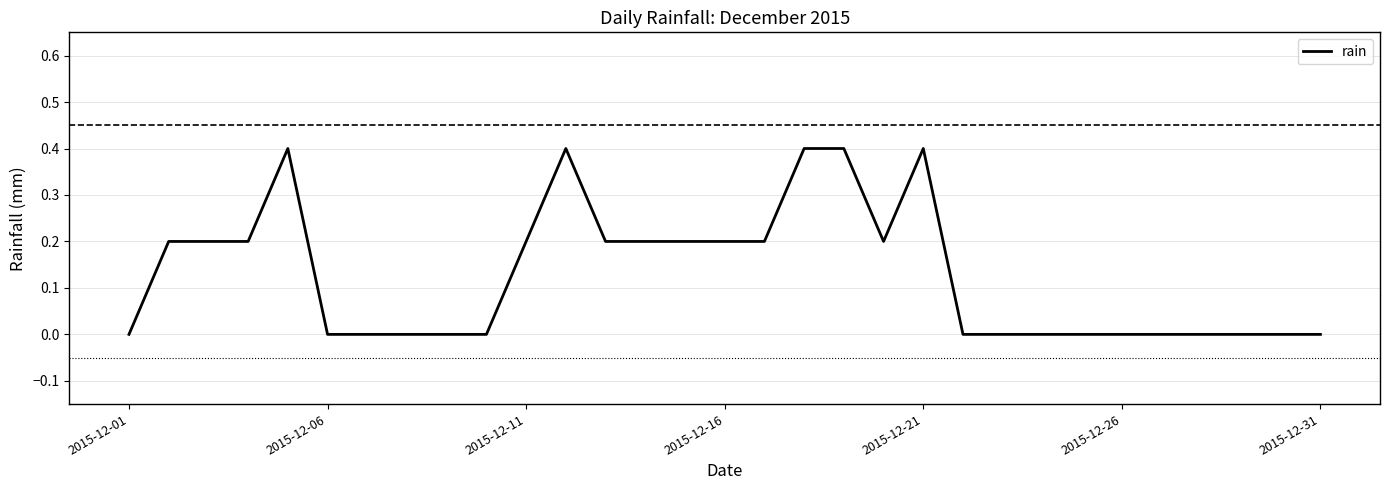

What is the difference between the maximum and minimum values?

0.4